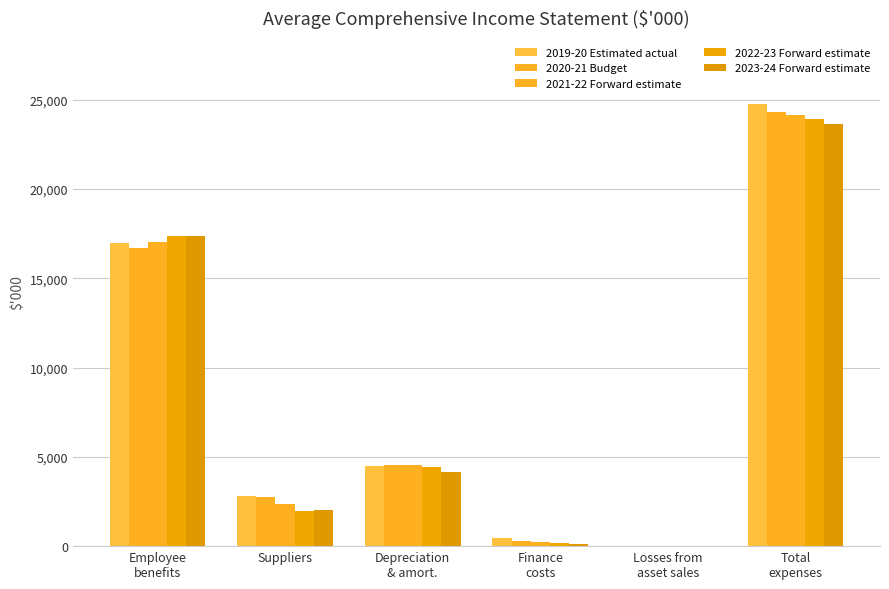

What position from the right is Finance
costs?

3